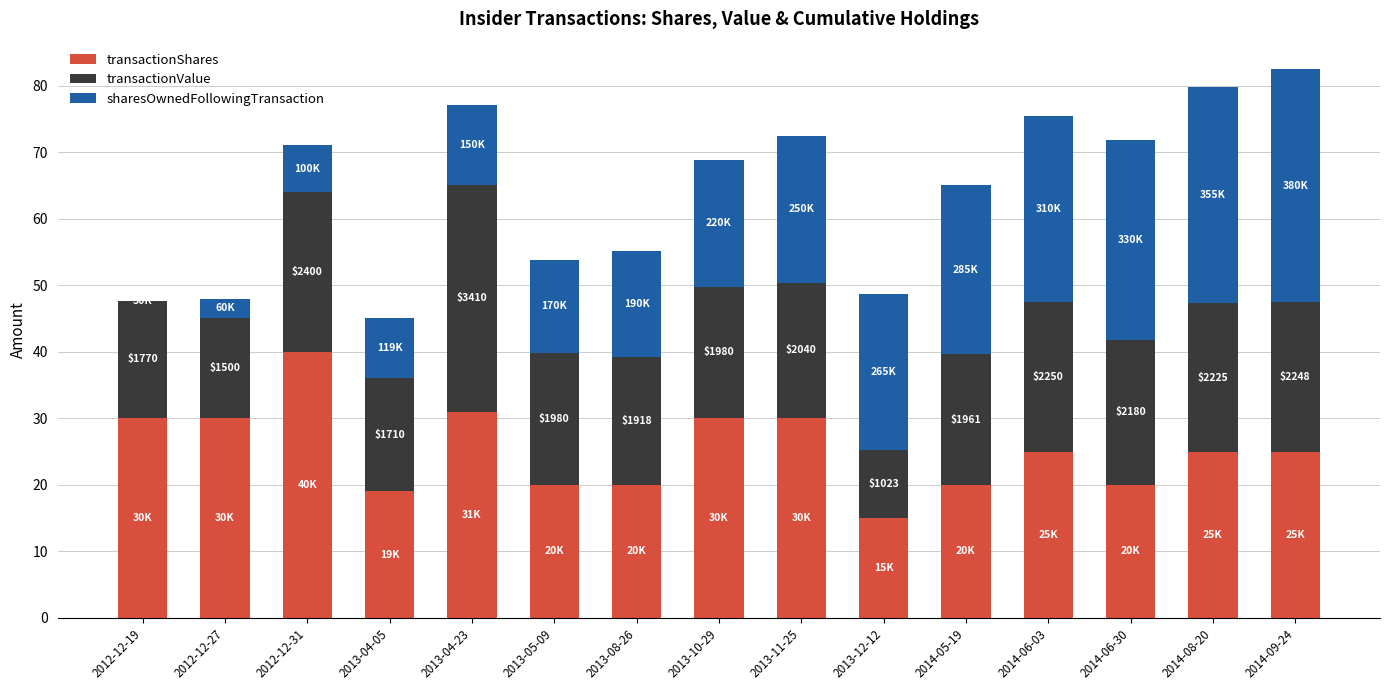

Is it true that transactionShares equals 11.1 at 2012-12-27?

False